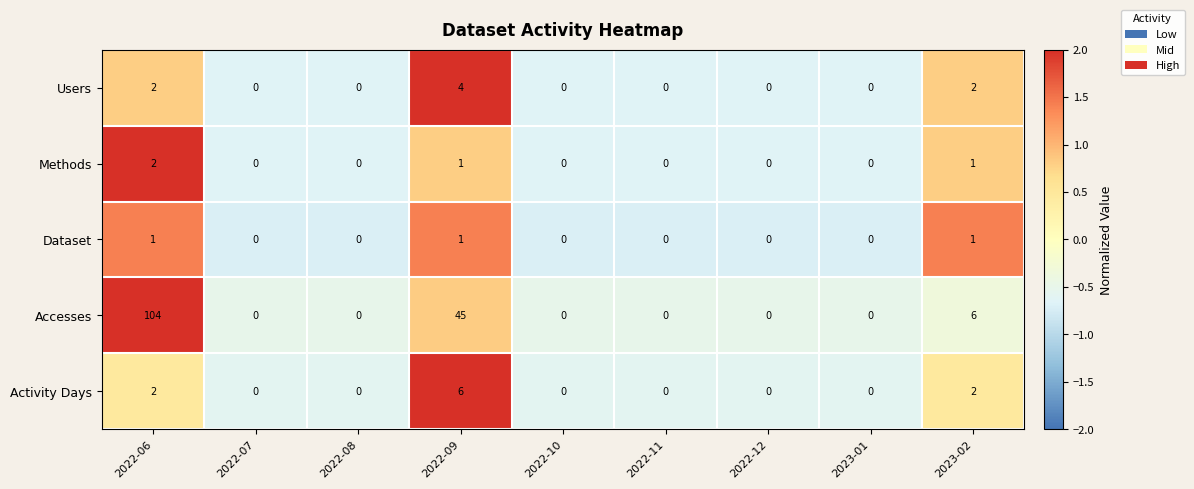

Which series has the largest range (max minus min)?

Accesses